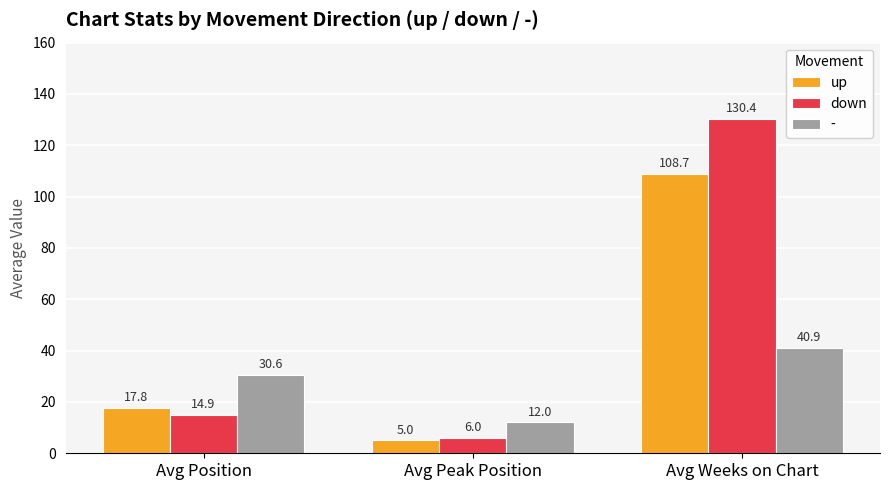

List the series in order of their overall mean, highest first.

down, up, -